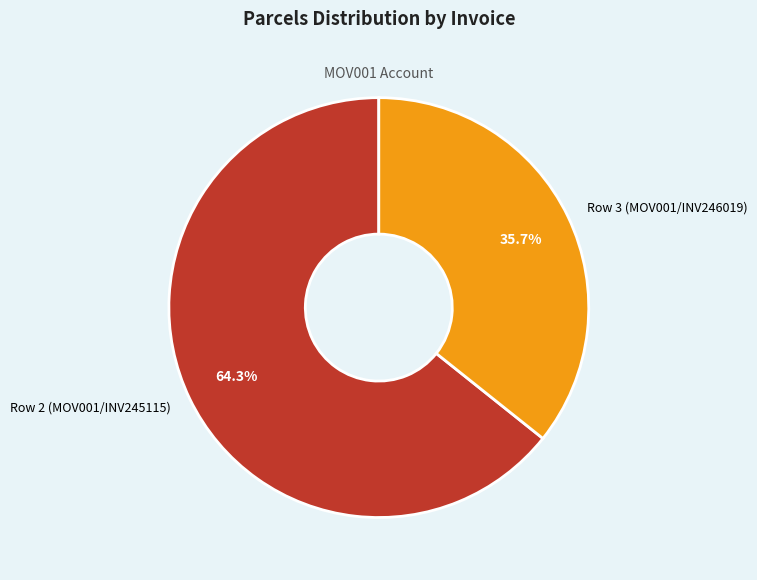

Between Row 2 (MOV001/INV245115) and Row 3 (MOV001/INV246019), which is larger?

Row 2 (MOV001/INV245115)